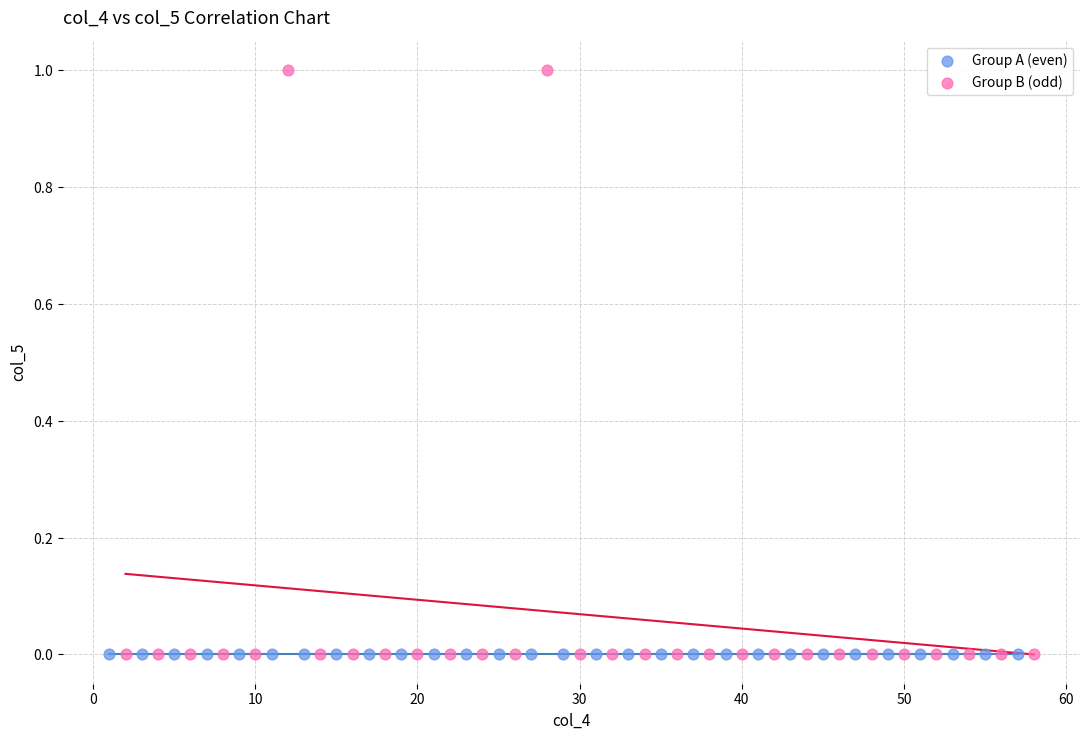

What are all the series names shown in the legend?

Group A (even), Group B (odd)